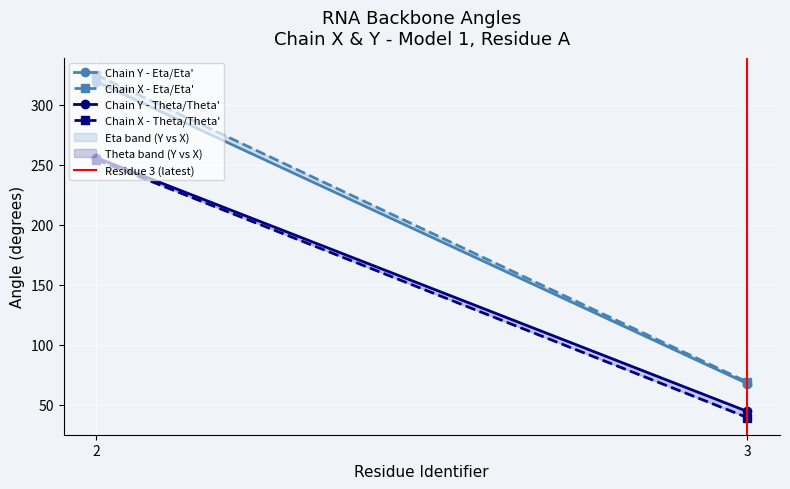

Rank the series at 2 from highest to lowest value.

Chain X - Eta/Eta', Chain Y - Eta/Eta', Chain Y - Theta/Theta', Chain X - Theta/Theta', Residue 3 (latest)